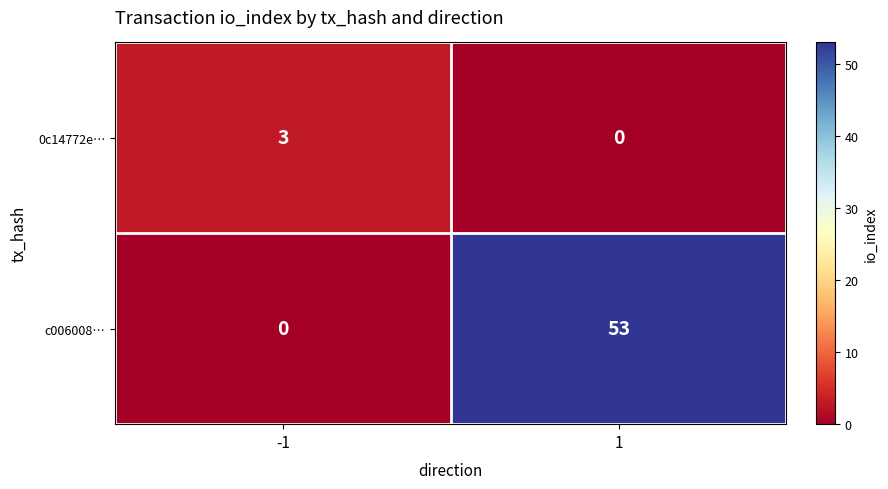

Reading left to right, extract all data points from this chart.

0c14772e…: -1=3	1=0
c006008…: -1=0	1=53